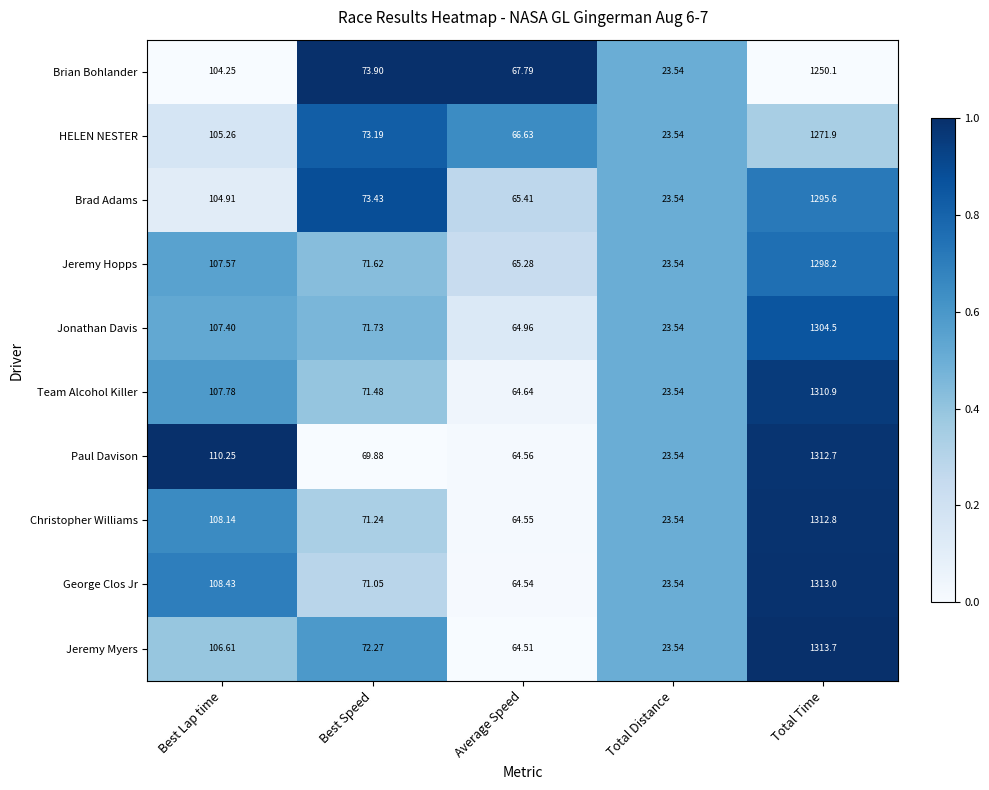

At which category is the sum across all series the highest?

Total Time